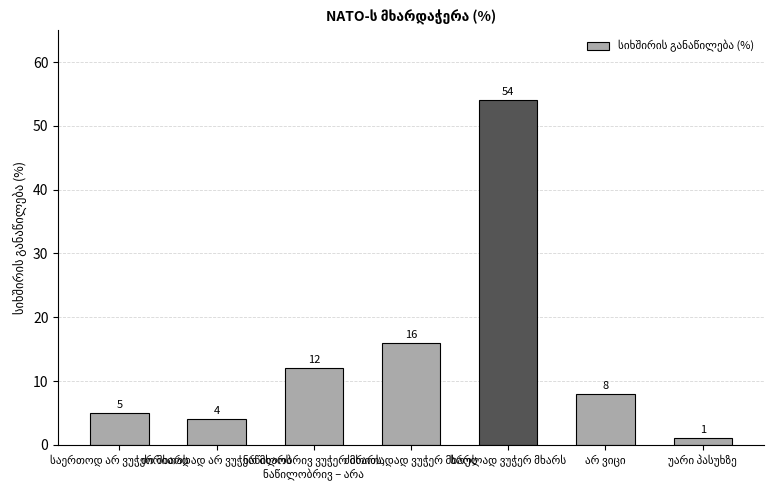

What is the average value?

14